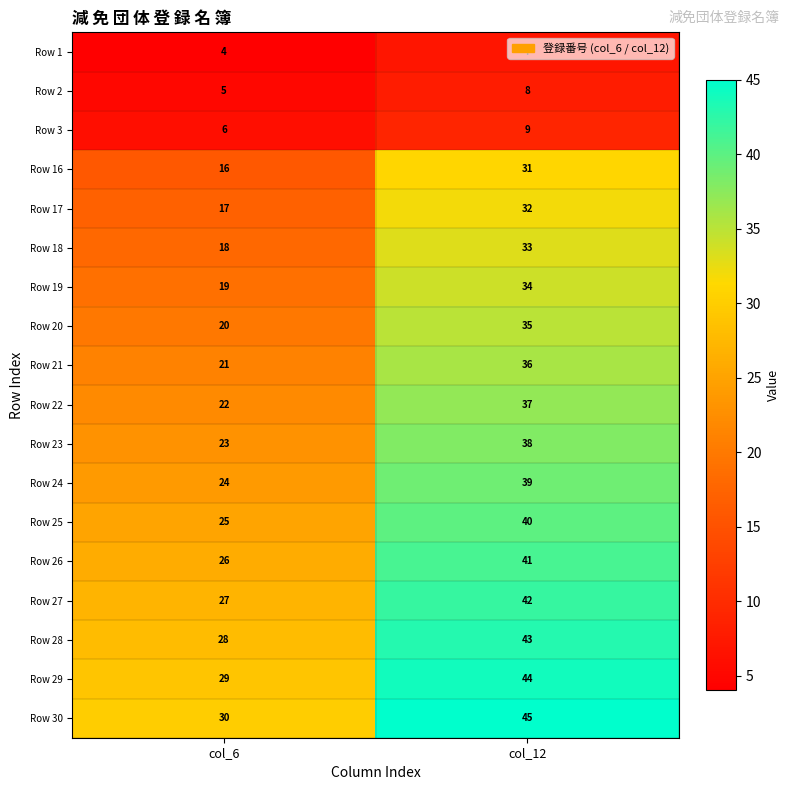

What value does the Row 21 series have at col_6?

21